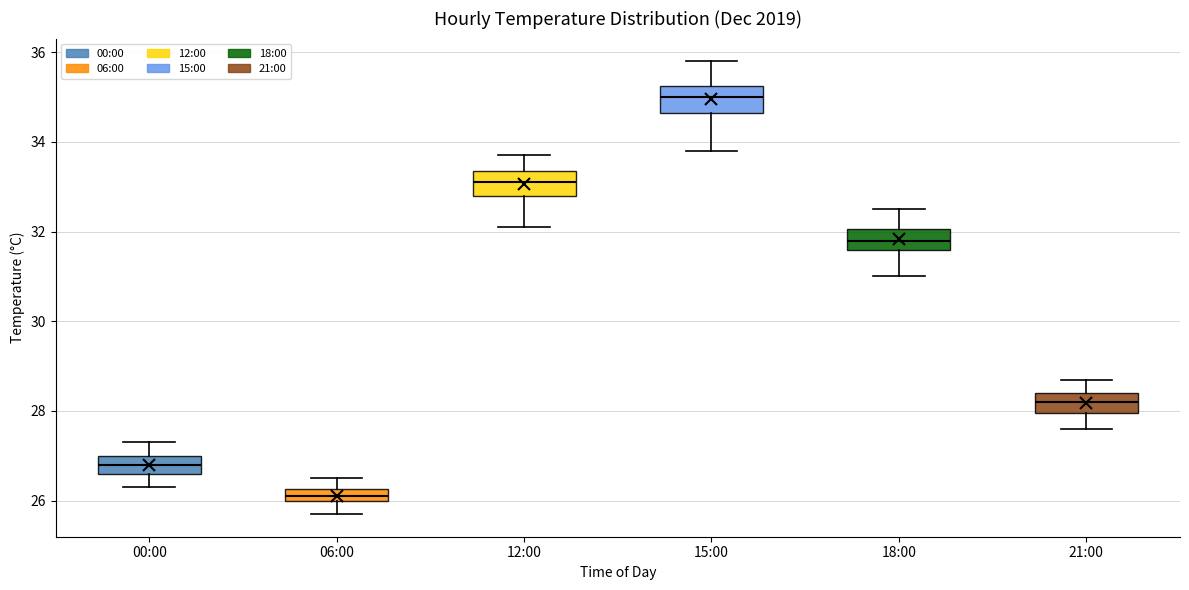

Which box's median line is the lowest?

06:00